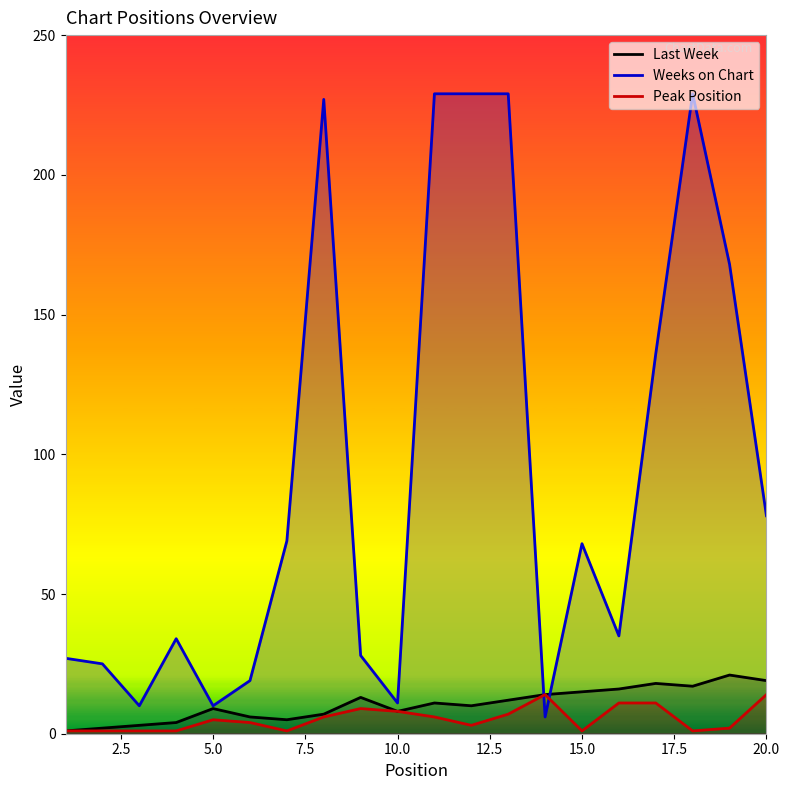

Which series has the largest total across all categories?

Weeks on Chart